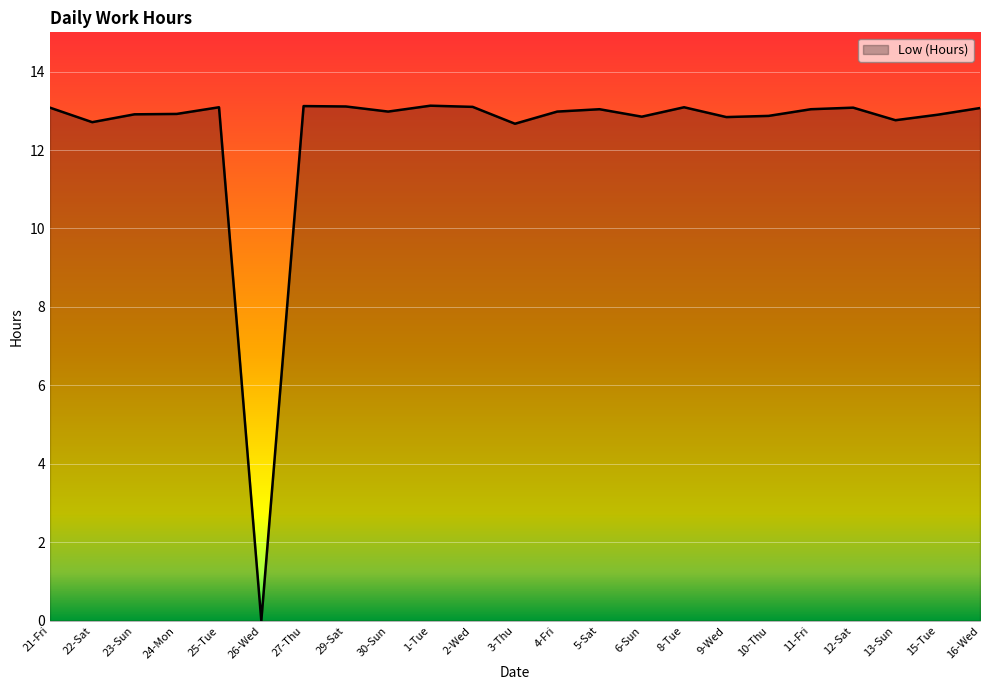

What is the change in value from 26-Wed to 15-Tue?

+12.9